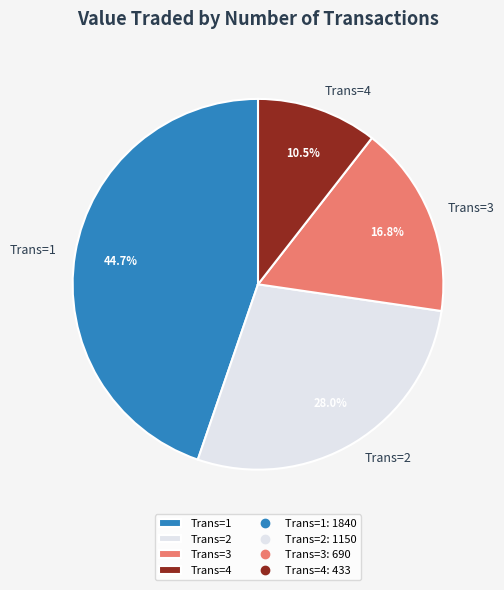

To the nearest percent, what is the average slice percentage?

25%